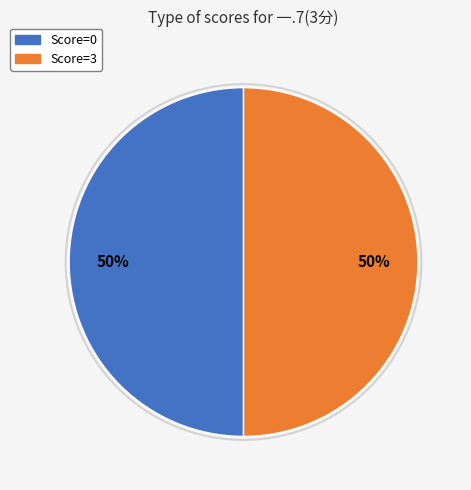

To the nearest percent, what is the average slice percentage?

50%